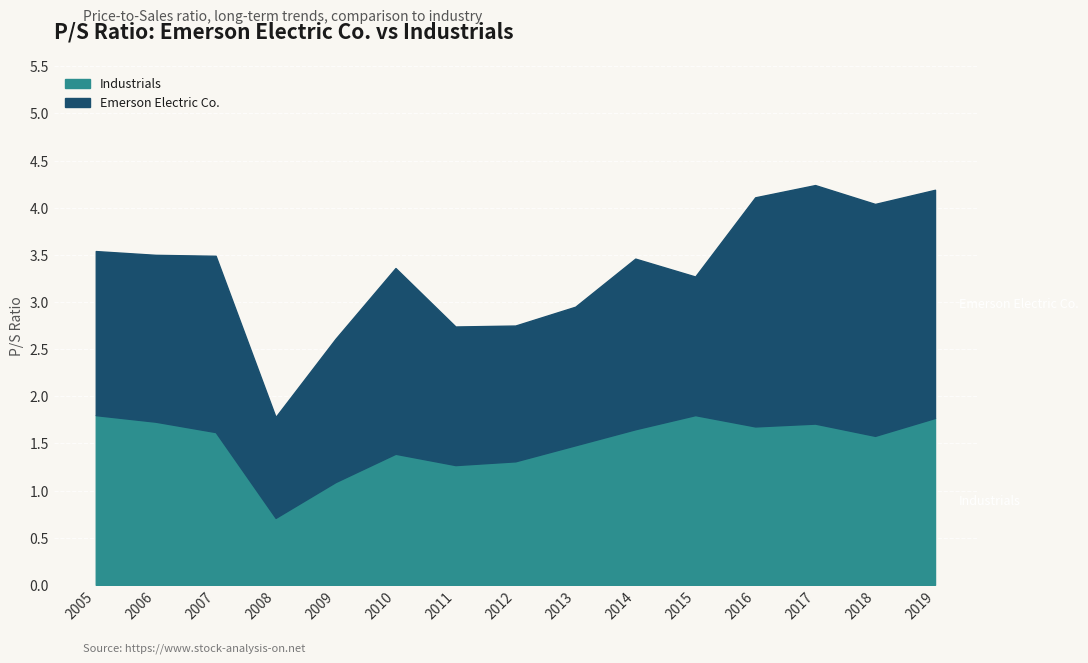

What is the smallest value displayed?

0.7